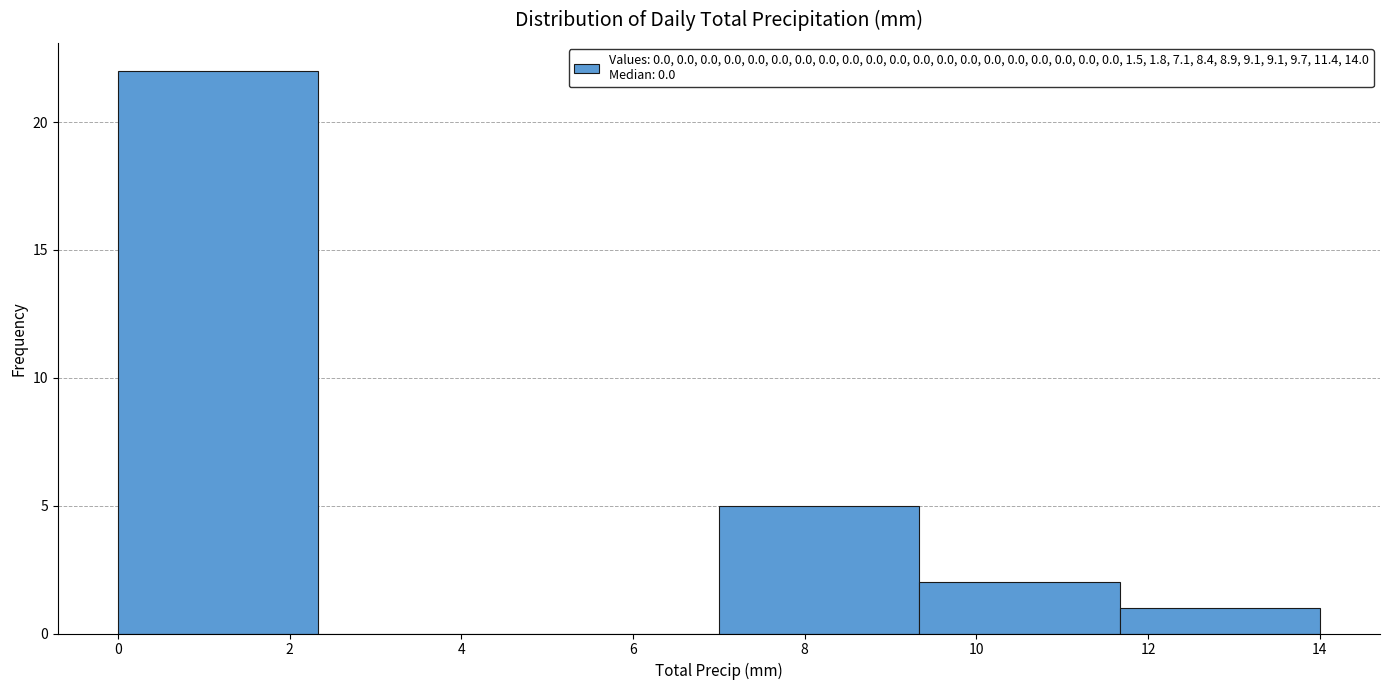

Reading left to right, transcribe this chart: for each bar, give the range it covers on the x-axis and its height. Neither the bar edges nor the heights are printed on the chart, so give them approximately, as read against the axes.

0.0 to 2.4: 22
2.4 to 4.6: 0
4.6 to 7.0: 0
7.0 to 9.4: 5
9.4 to 11.6: 2
11.6 to 14.0: 1